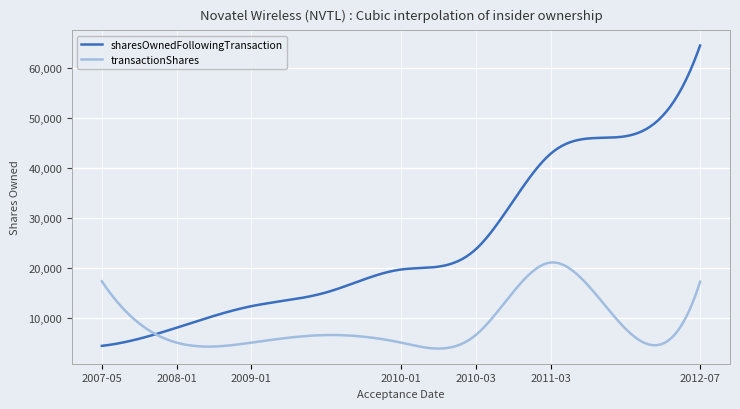

Which series has the largest total across all categories?

sharesOwnedFollowingTransaction